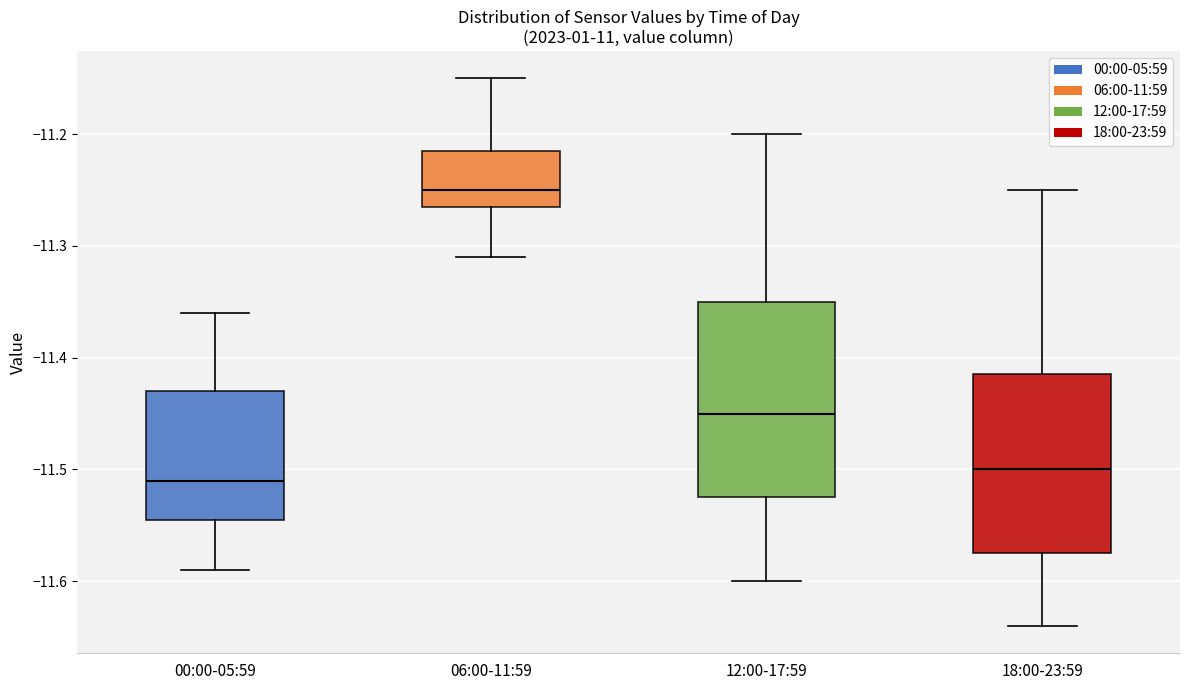

Where does the upper whisker of the box for 06:00-11:59 end on the y-axis? The values are not printed on the chart, so give them approximately, as read against the axis.

-11.15